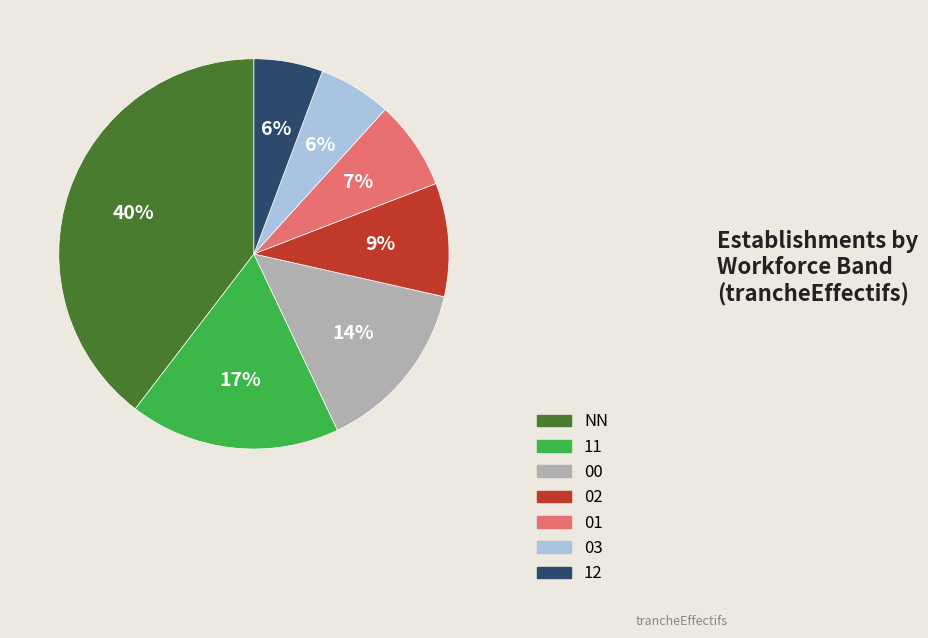

What is the largest slice in the pie chart?

NN